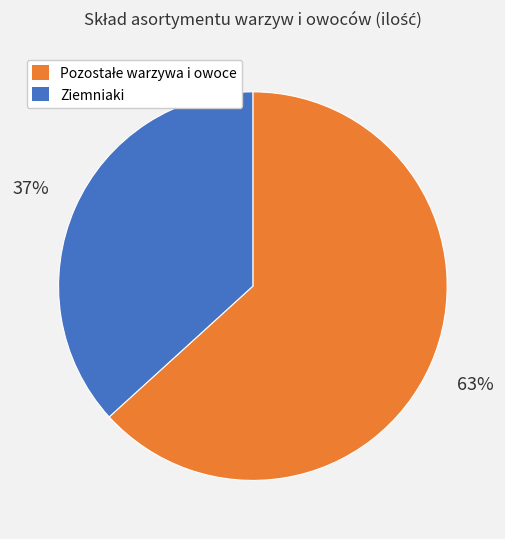

Does any single category account for the majority?

Yes